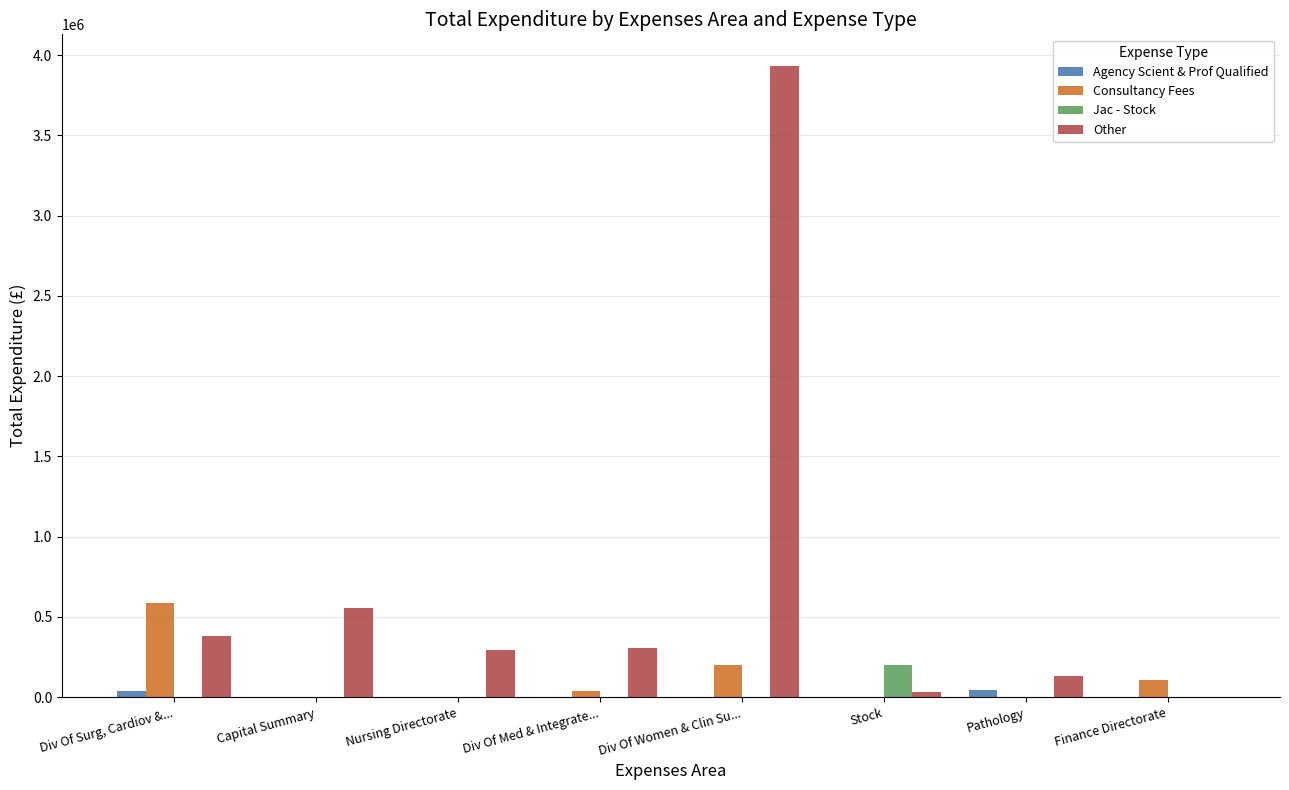

Which series changed the most between Div Of Surg, Cardiov &... and Pathology?

Consultancy Fees